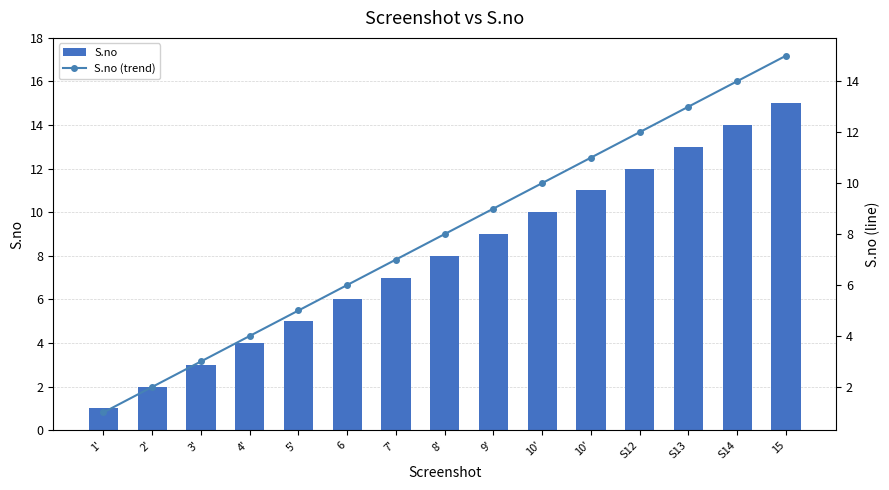

At which category is the sum across all series the highest?

15